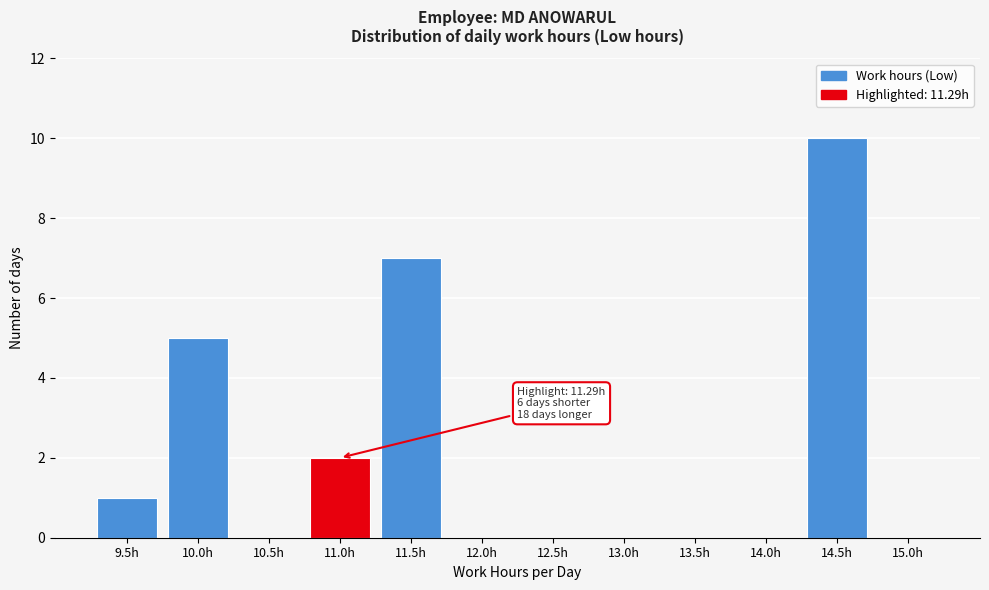

Reading left to right, list all the values displayed in this chart.

9.5h=1	10.0h=5	10.5h=0	11.0h=2	11.5h=7	12.0h=0	12.5h=0	13.0h=0	13.5h=0	14.0h=0	14.5h=10	15.0h=0